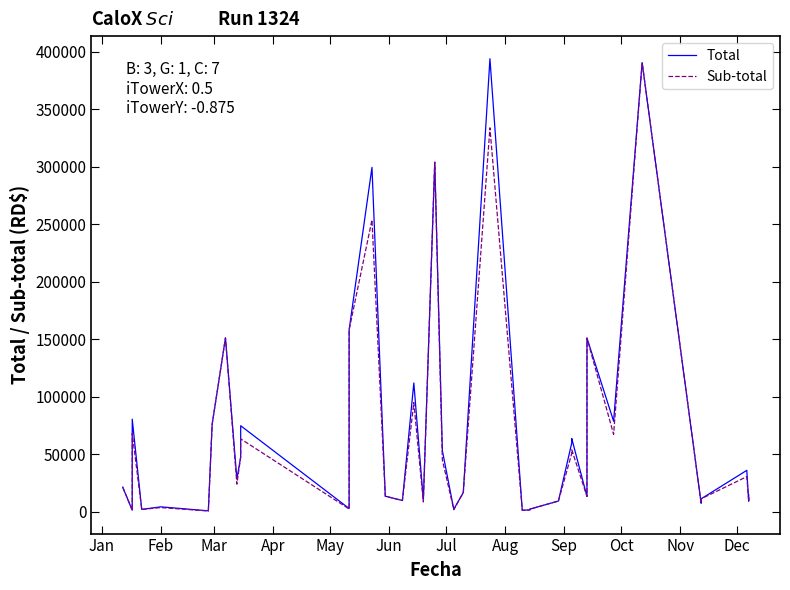

Where is the first local maximum for Total?

Mar